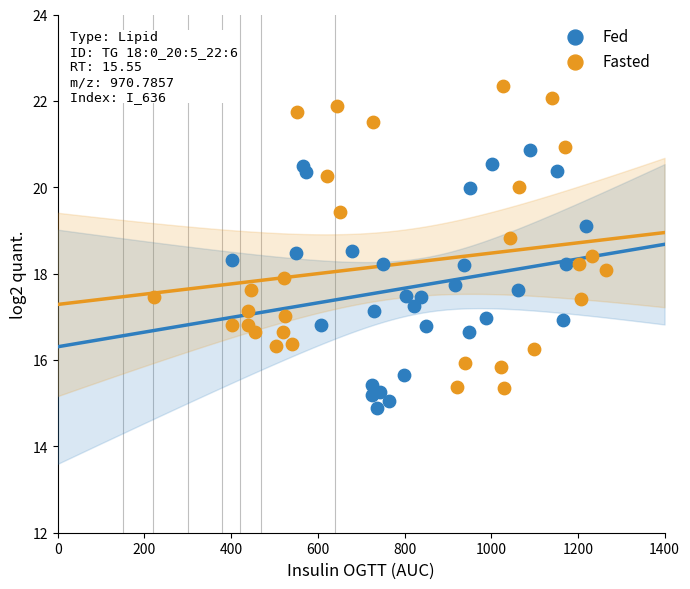

Which series has the widest spread of Y values?

Fasted